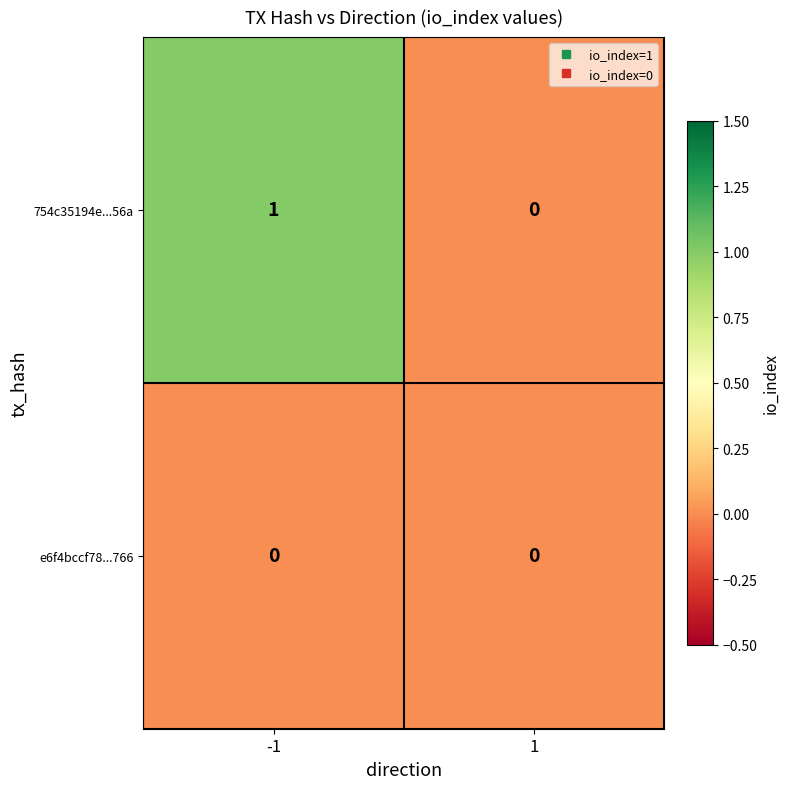

Is the value of e6f4bccf78...766 at -1 greater than the value of 754c35194e...56a at -1?

No